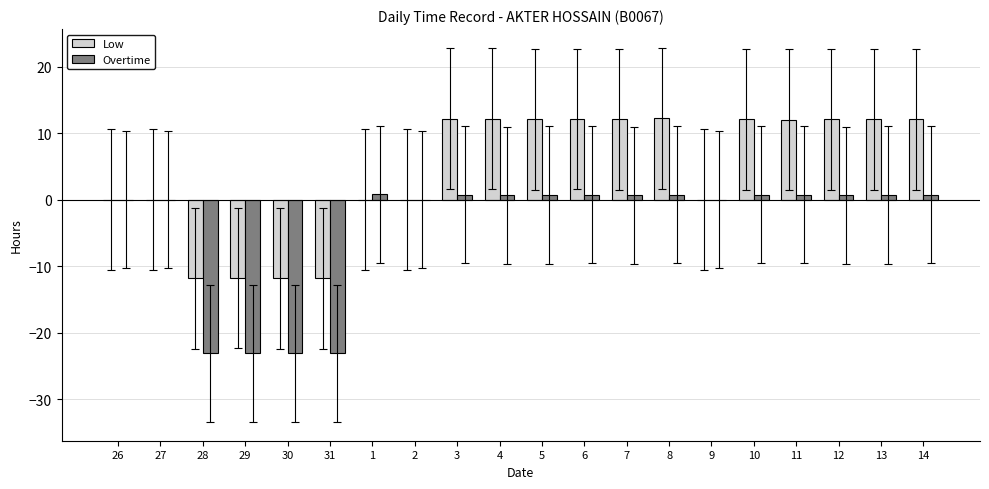

What is the highest value of the Overtime series?

0.8